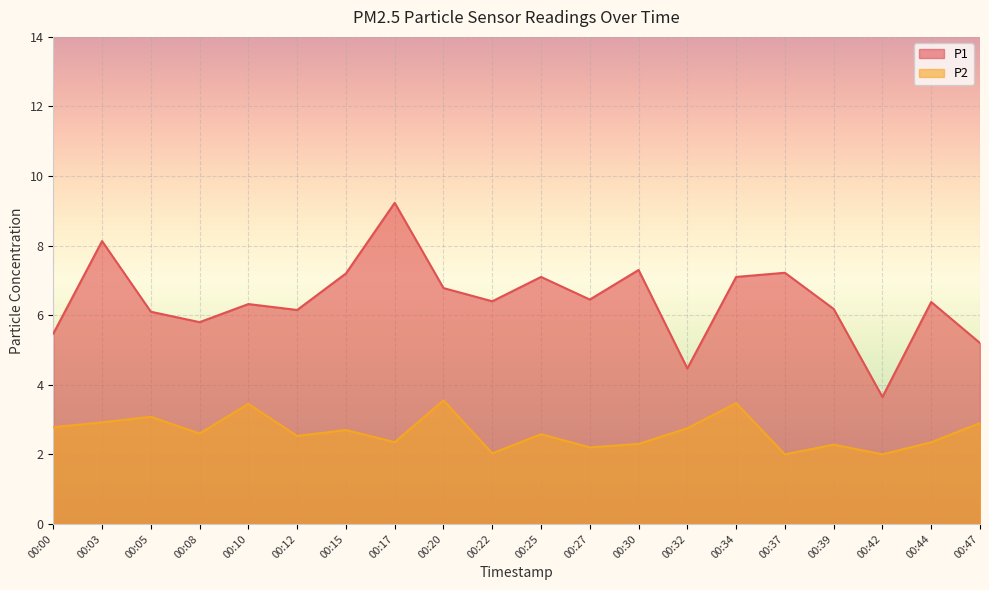

What is the smallest value displayed?

2.0